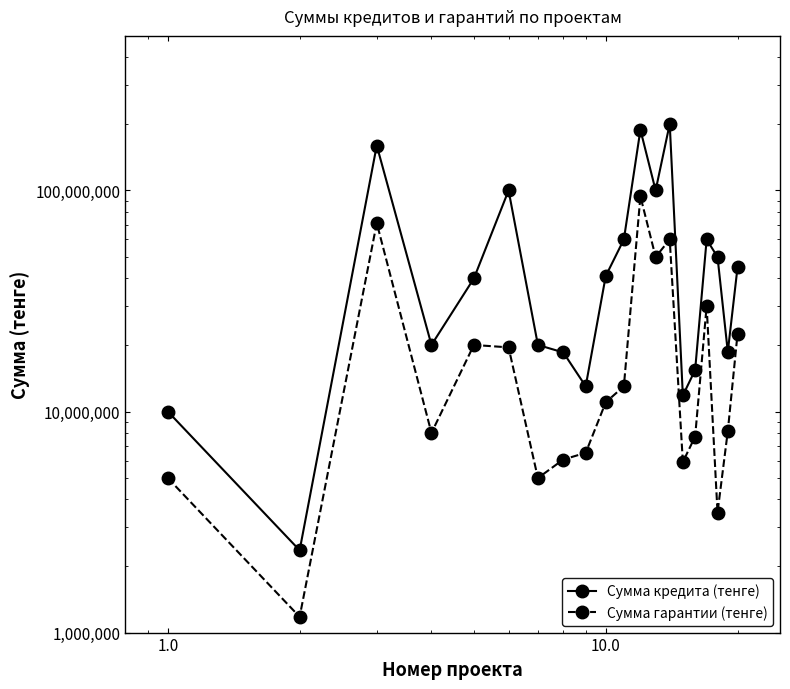

Which series has the largest range (max minus min)?

Сумма кредита (тенге)